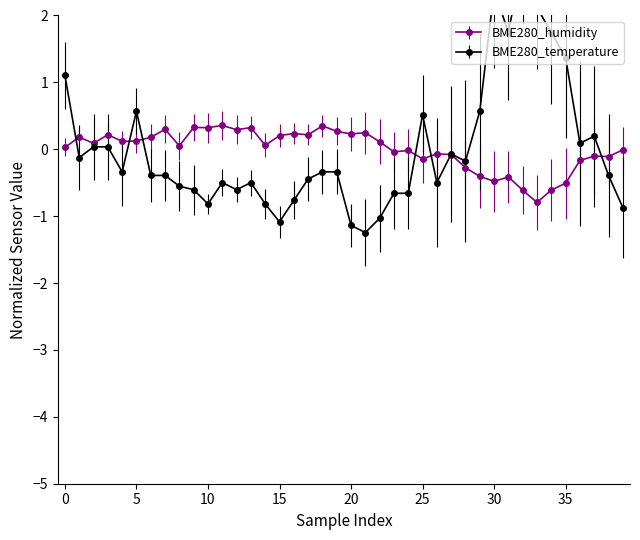

Which series changed the most between 23 and 32?

BME280_temperature